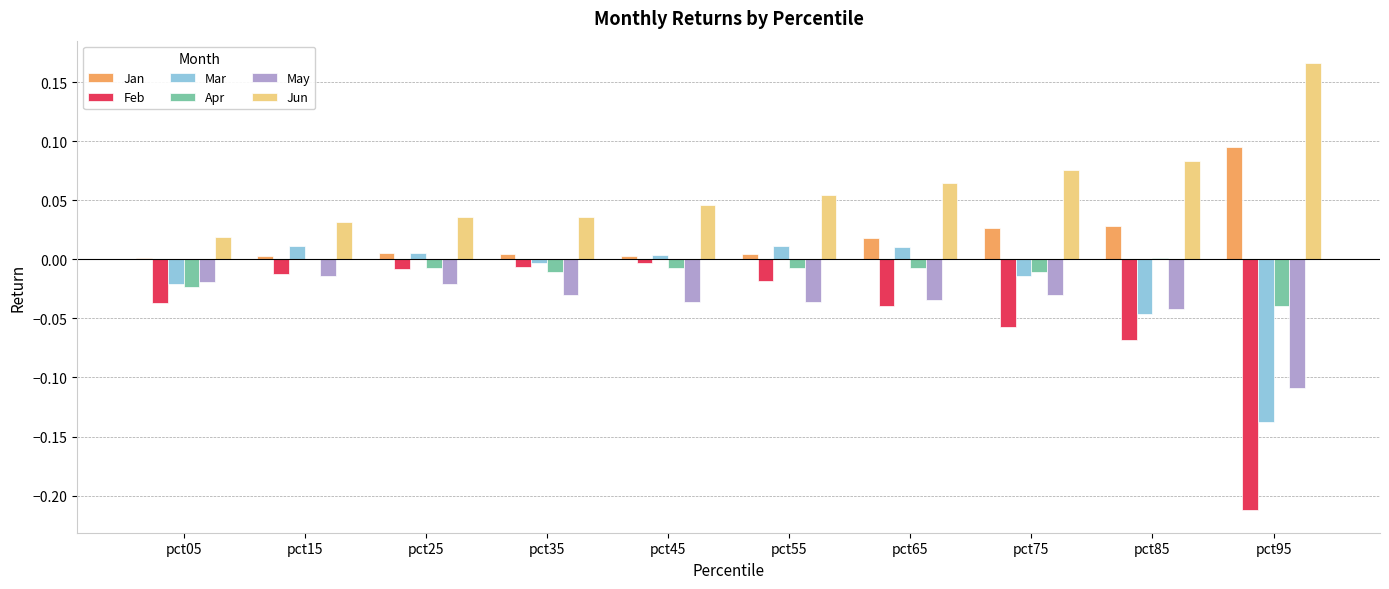

The May series shows -0.0 at pct25. True or false?

True